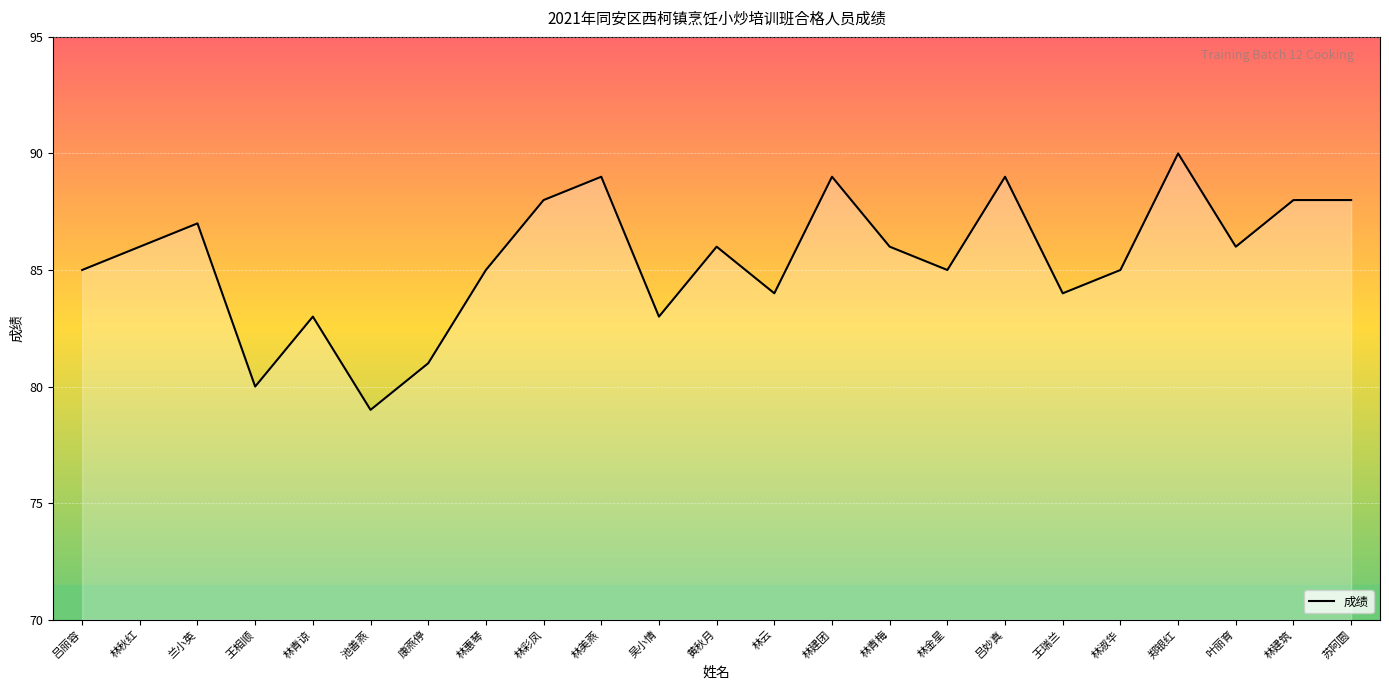

What is the difference between the maximum and minimum values?

11